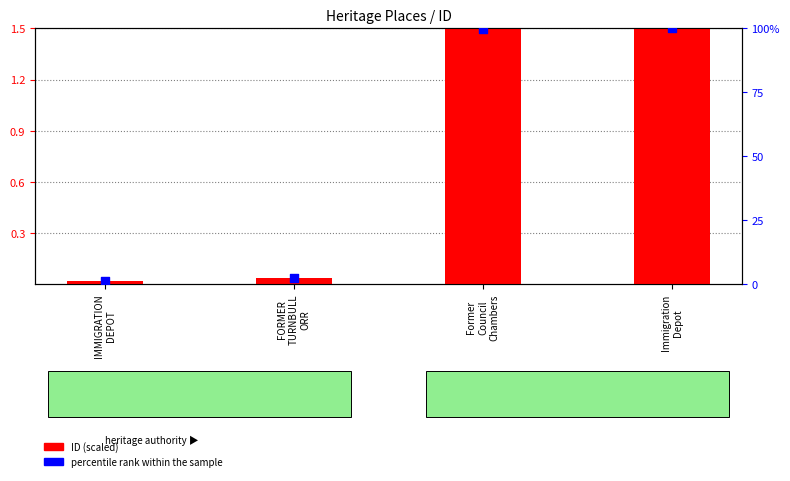

Which series has the largest Y range (max minus min)?

percentile rank within the sample